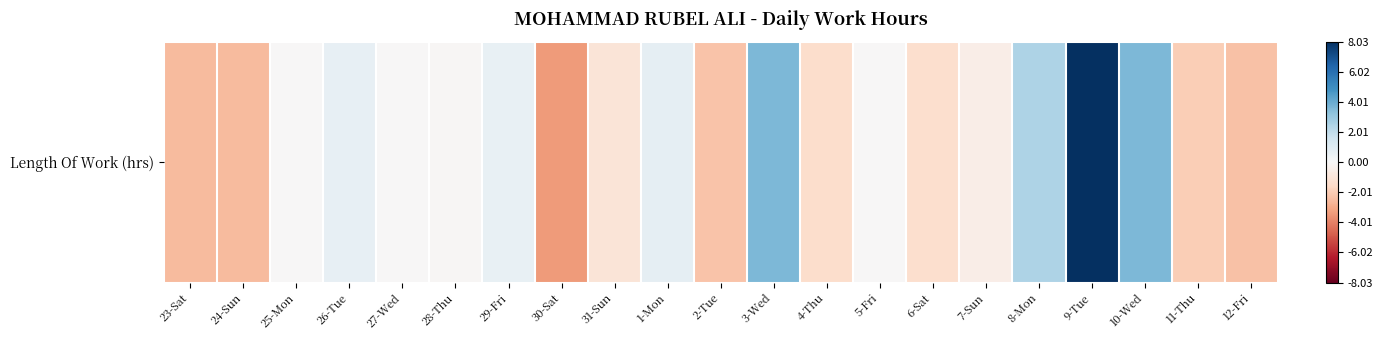

Which category has the highest value across all series?

9-Tue